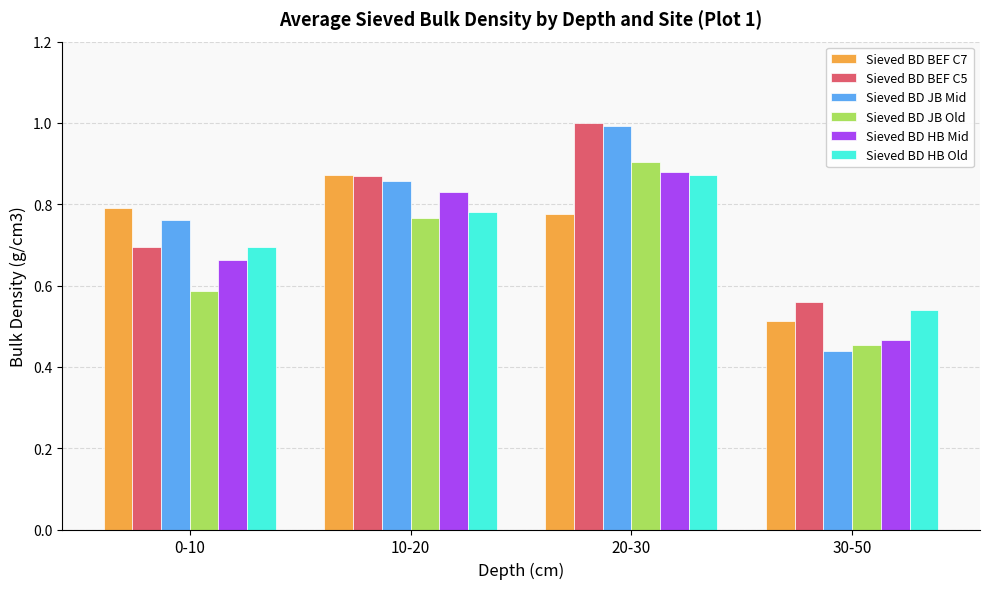

Does the chart contain stacked bars?

No